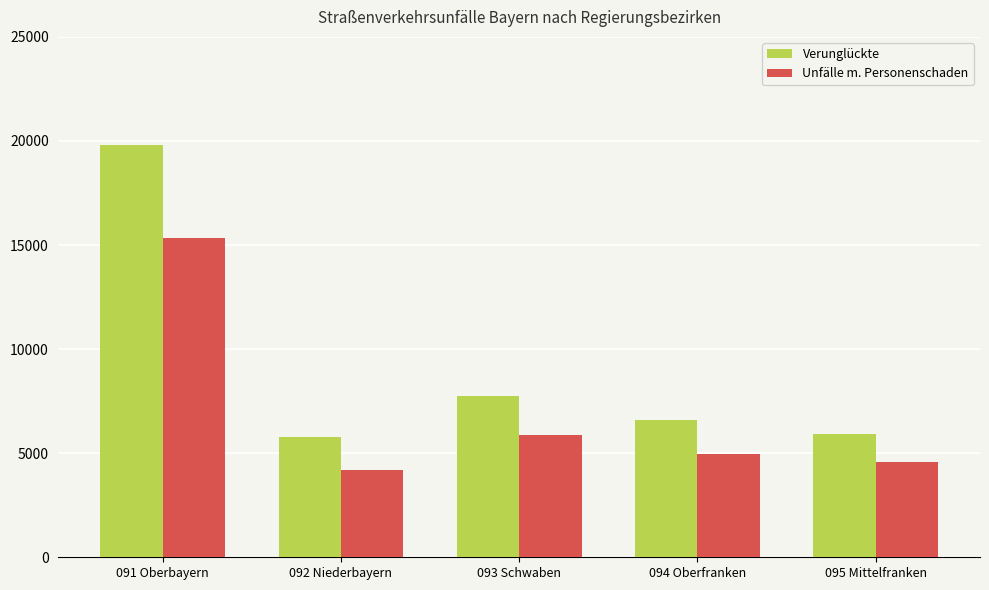

Read the Unfälle m. Personenschaden value at 091 Oberbayern, to the nearest 10.

15350